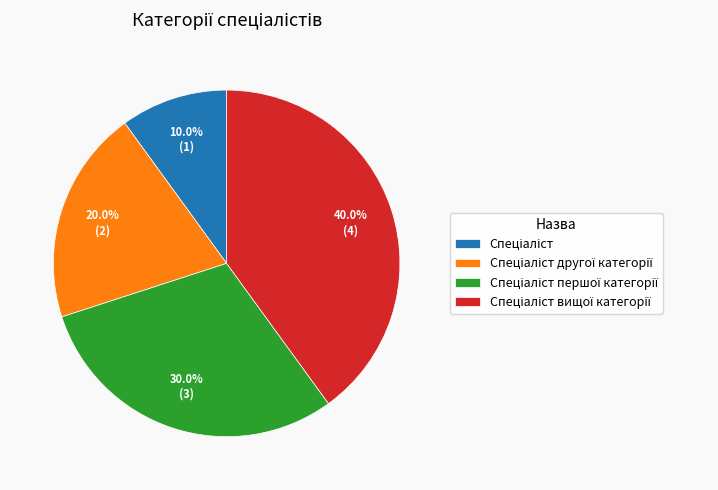

Does any single category account for the majority?

No